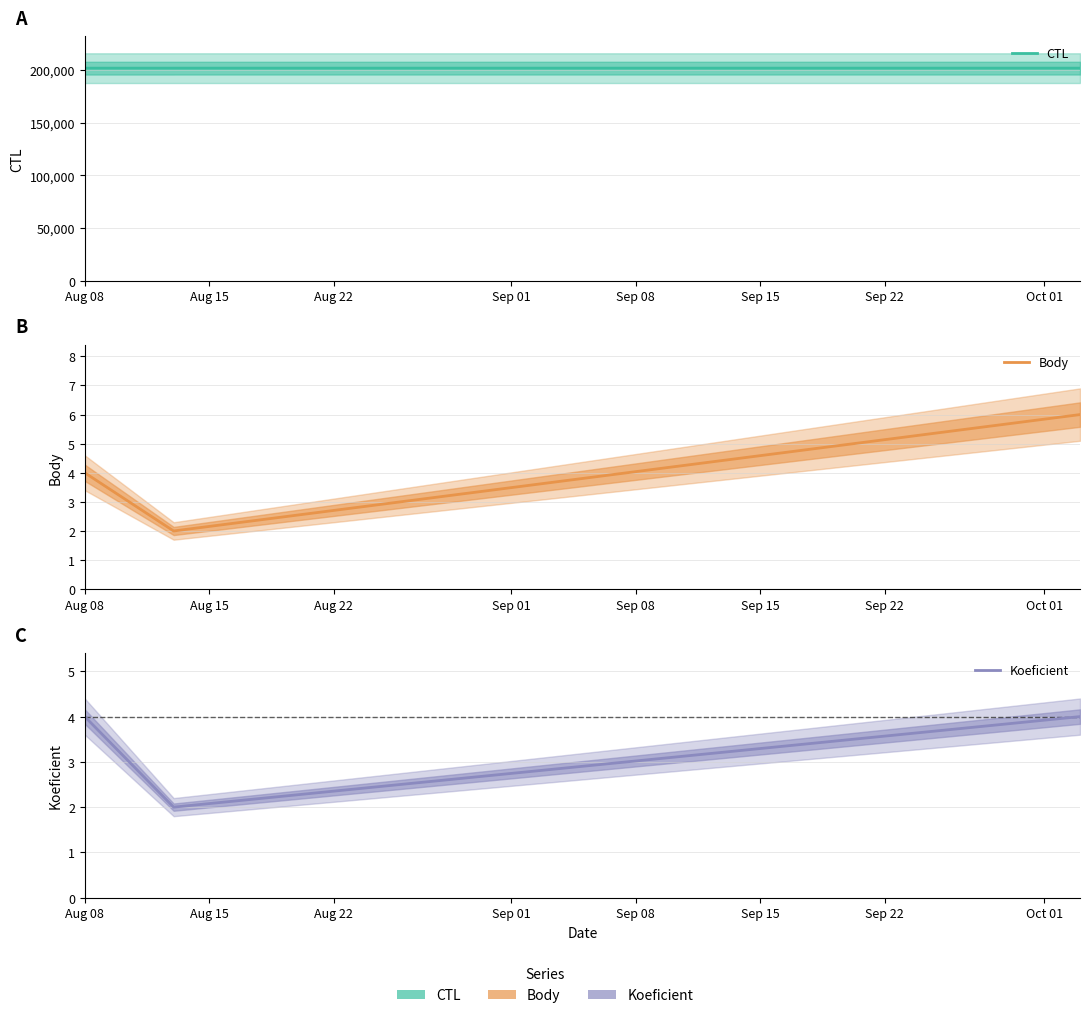

How many categories are shown in the chart?

3